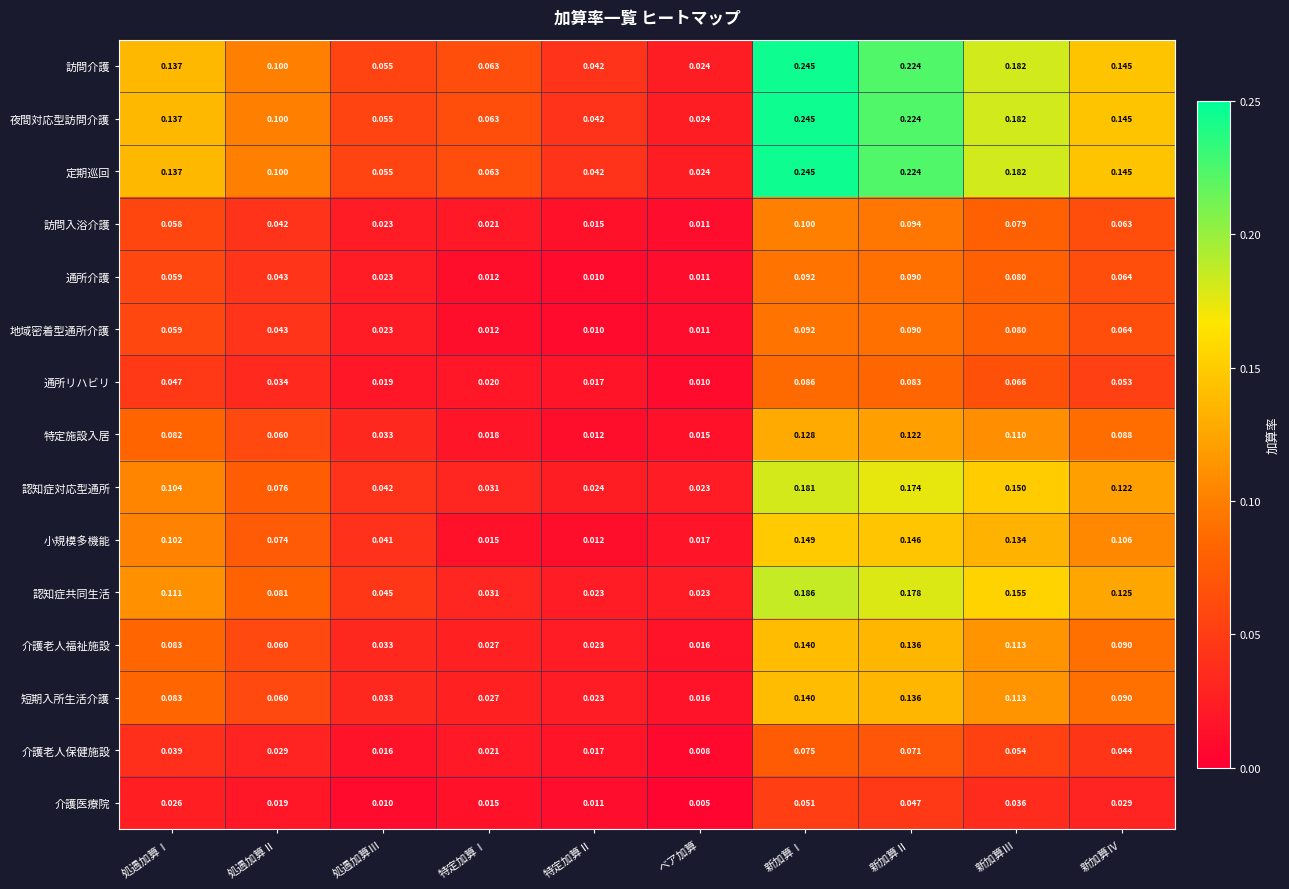

Which category has the highest value in the 小規模多機能 series?

新加算Ⅰ